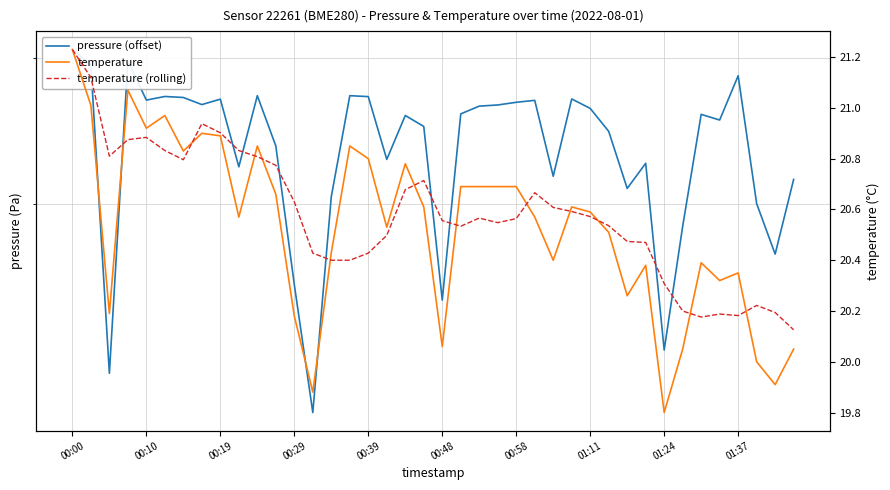

How many interior local peaks does the temperature (rolling) series have?

7